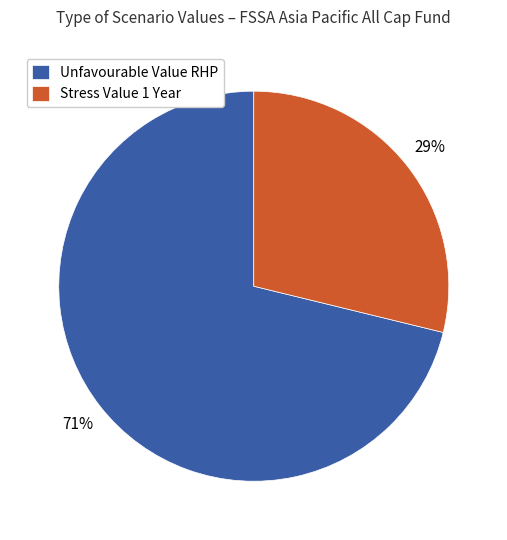

What is the smallest slice in the pie chart?

Stress Value 1 Year